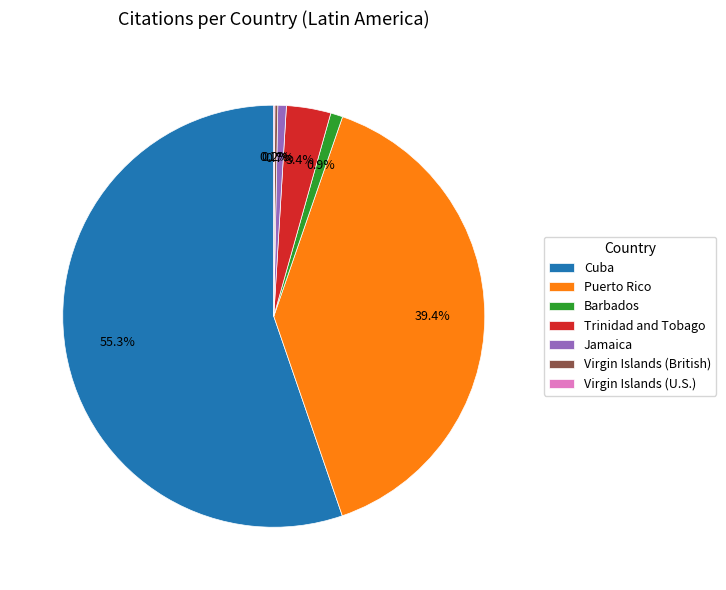

Does any single category account for the majority?

Yes